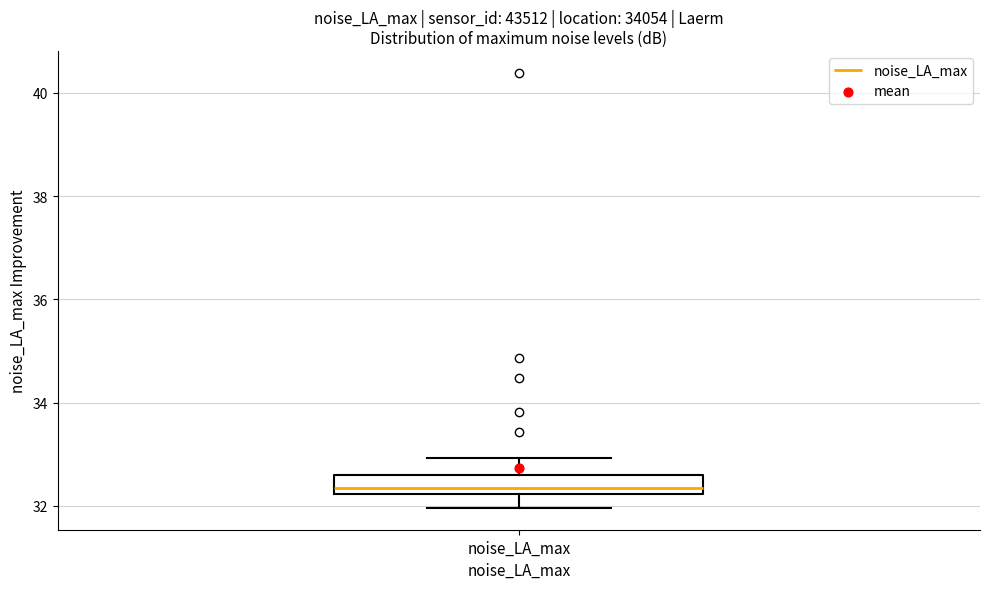

Where does the median line of the box for noise_LA_max sit on the y-axis? The values are not printed on the chart, so give them approximately, as read against the axis.

32.4